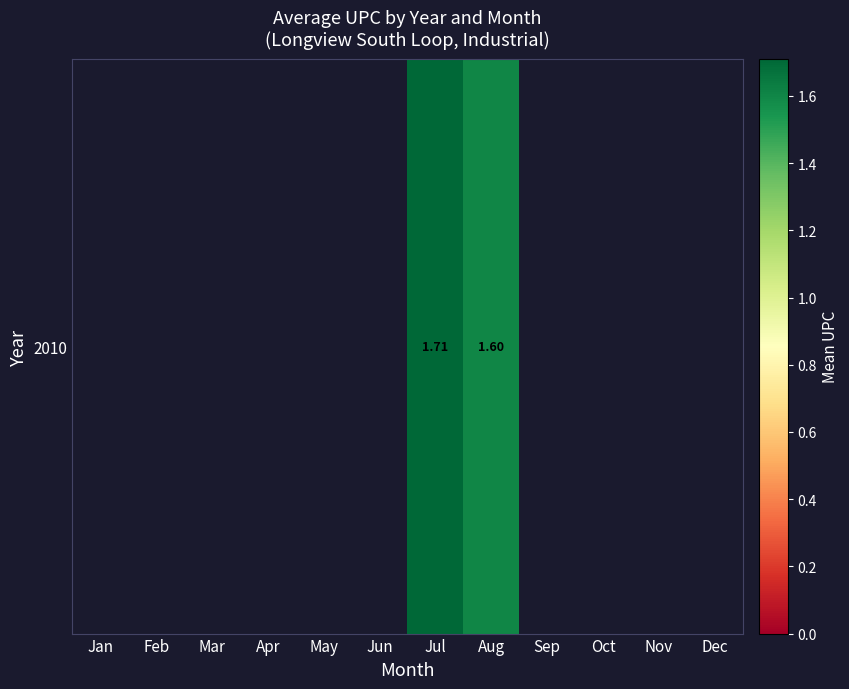

Which category has the highest value across all series?

Jul